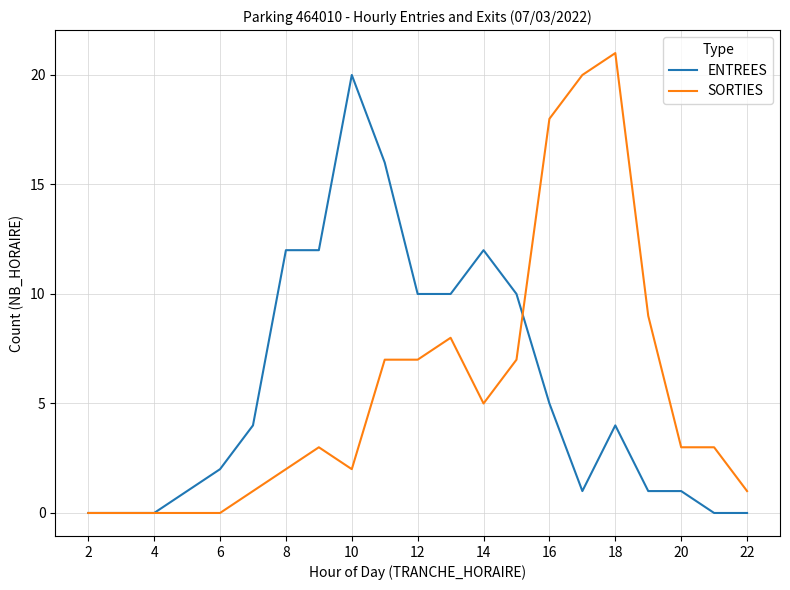

What are all the series names shown in the legend?

ENTREES, SORTIES